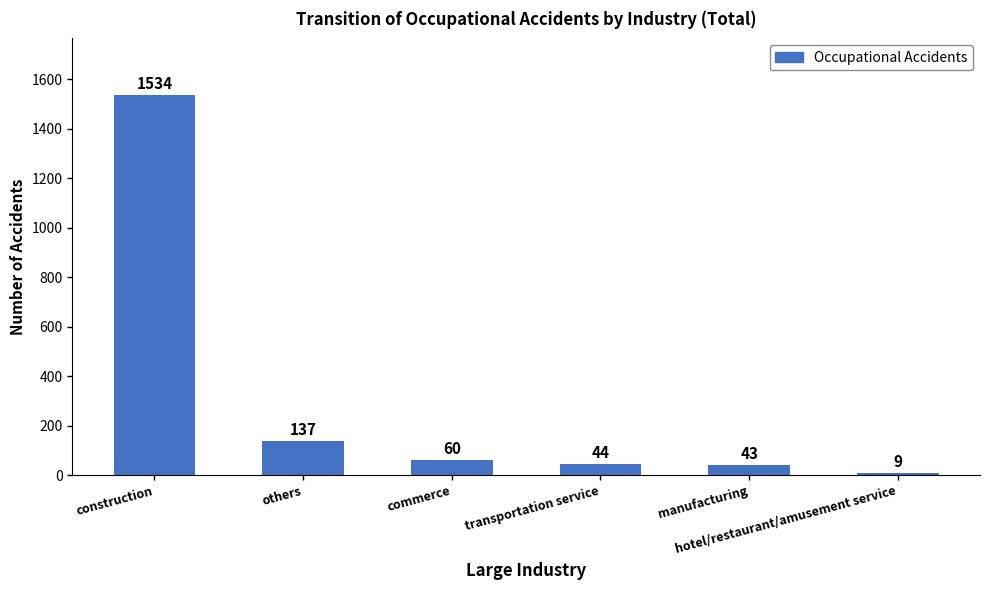

What is the difference between the values at manufacturing and hotel/restaurant/amusement service?

34